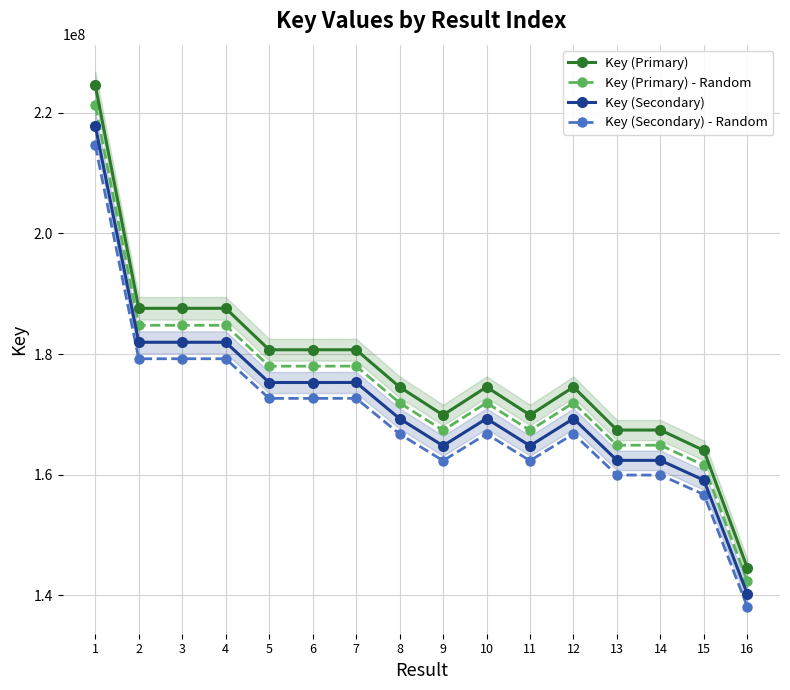

In Key (Secondary), how many points are higher than both neighbors (excluding endpoints)?

4